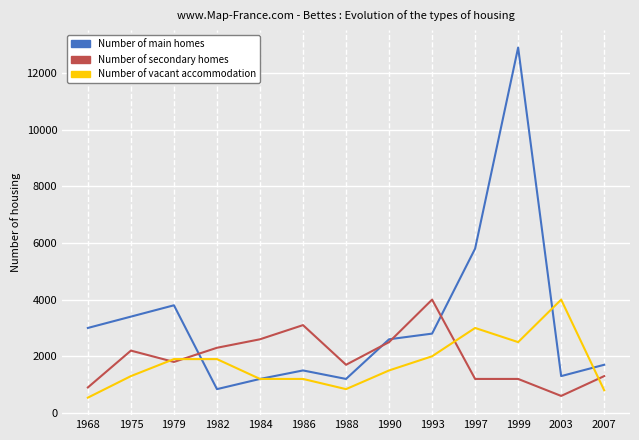

Which series has the largest range (max minus min)?

Number of main homes